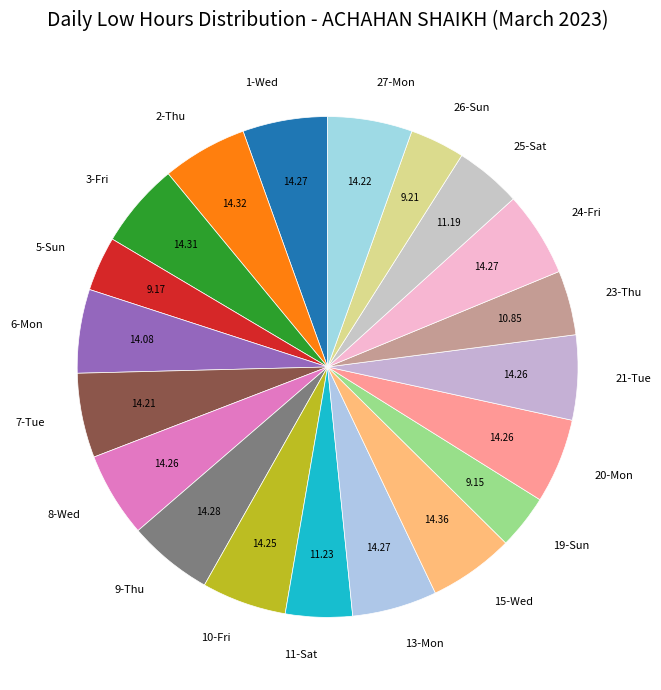

Between 25-Sat and 10-Fri, which is larger?

10-Fri